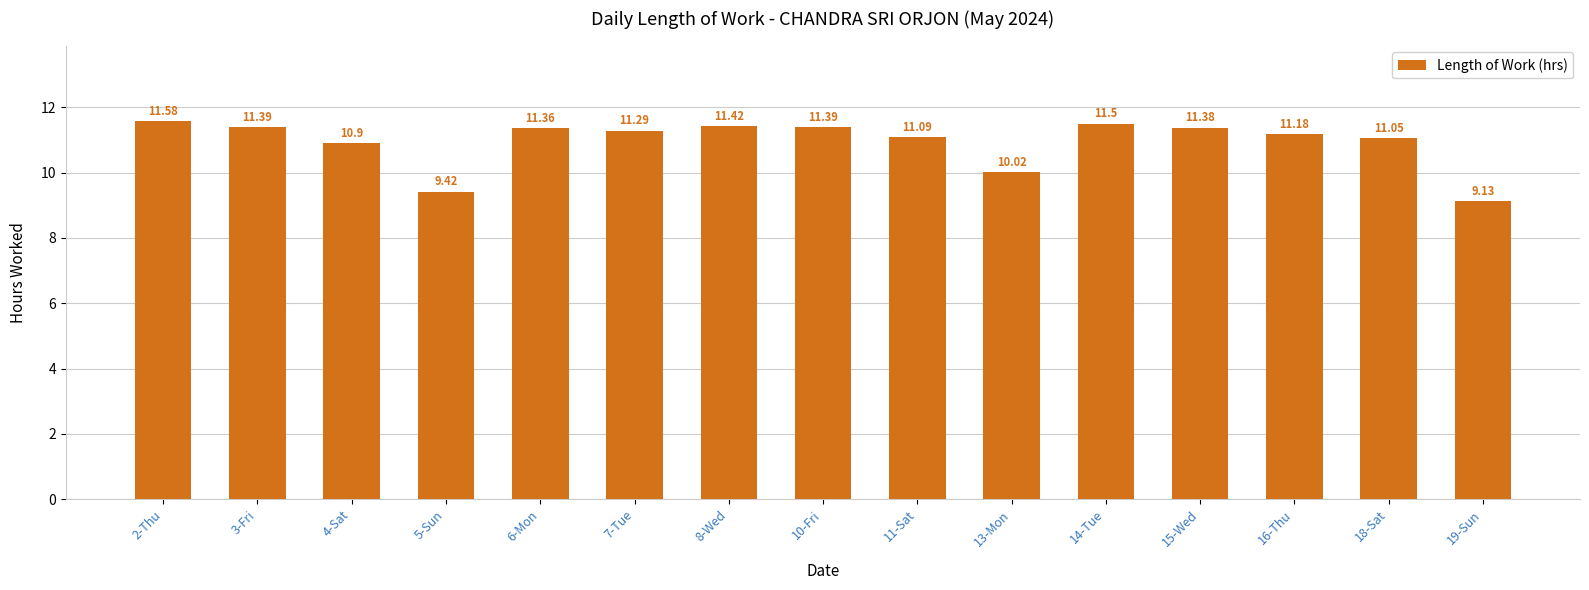

True or false: the data shows 6.8 at 14-Tue.

False